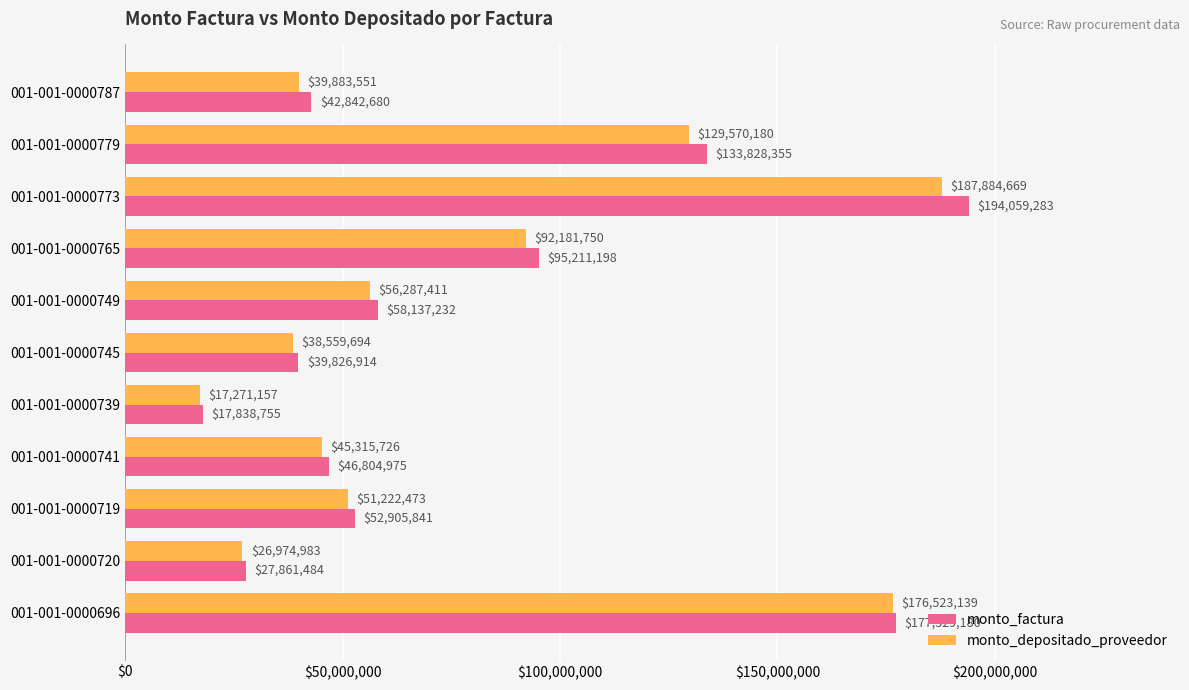

What is the difference between the monto_depositado_proveedor values at 001-001-0000741 and 001-001-0000745?

6756032